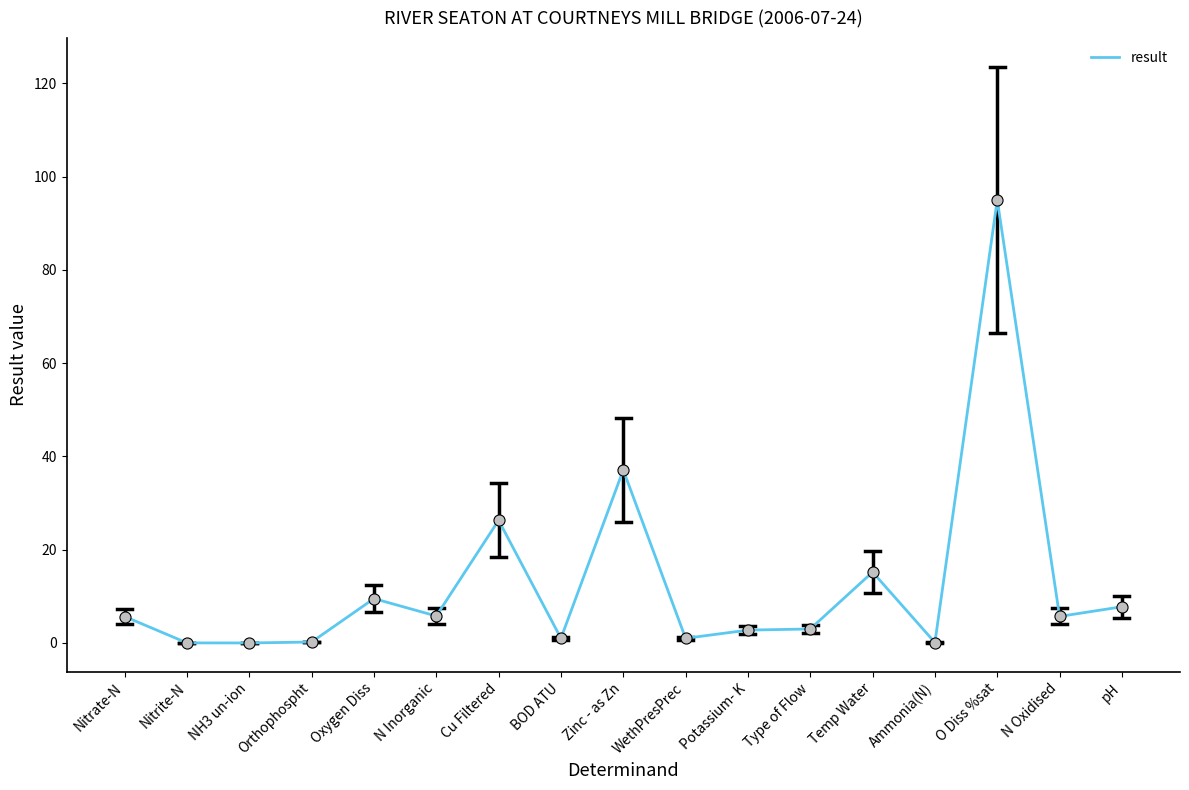

What is the maximum value shown in the chart?

95.0